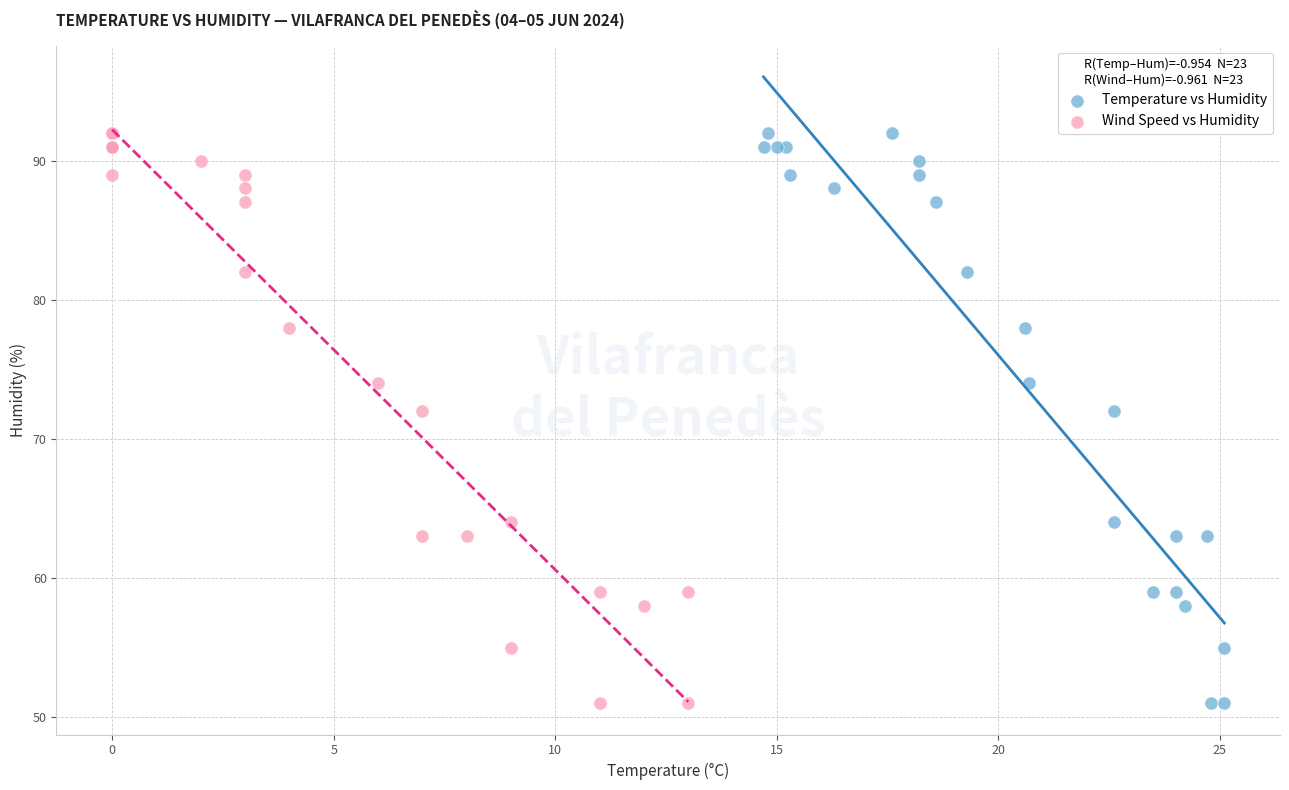

What are all the series names shown in the legend?

Temperature vs Humidity, Wind Speed vs Humidity